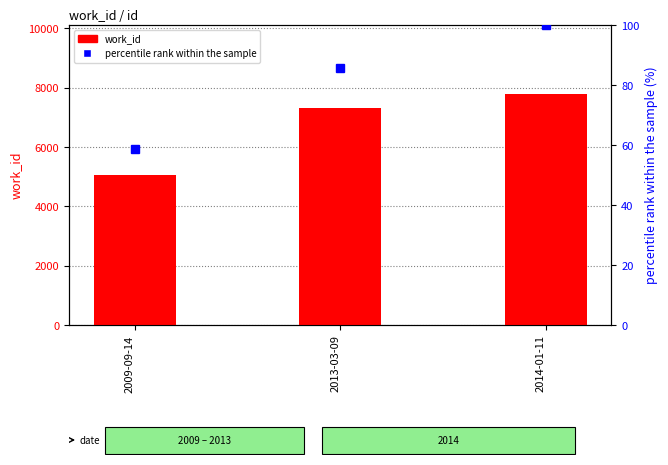

Between 2013-03-09 and 2014-01-11, which is larger?

2014-01-11